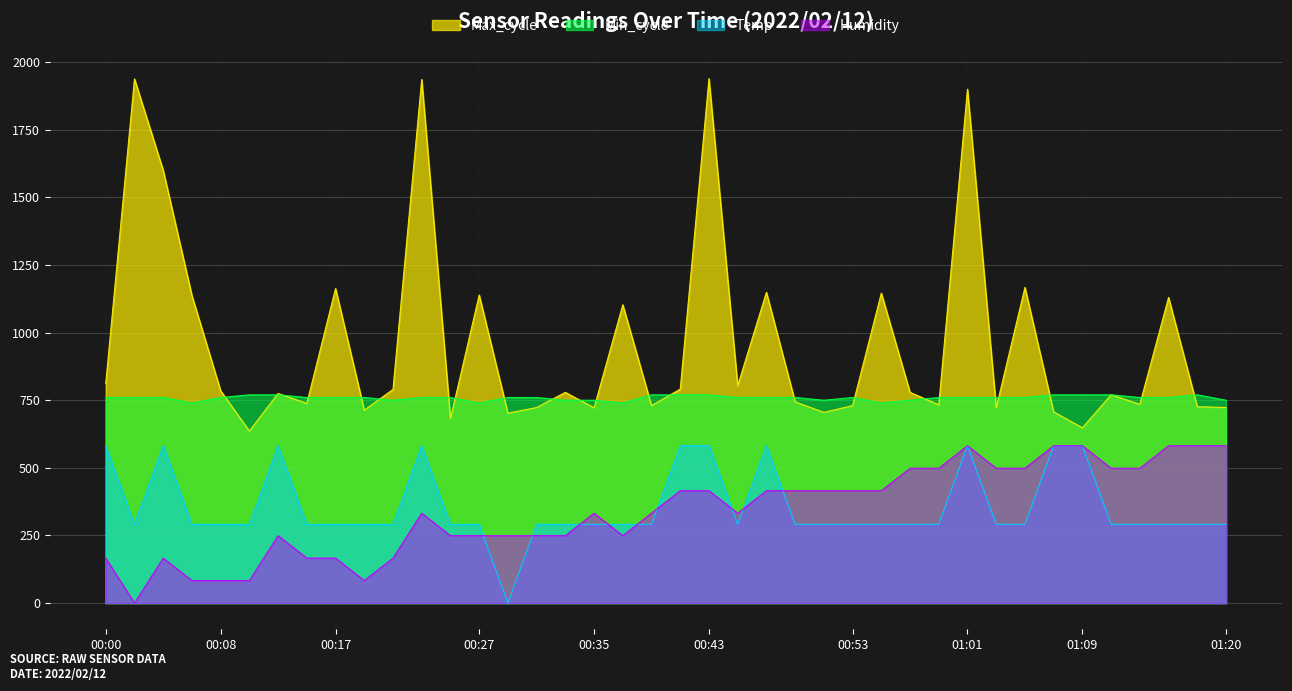

In Temp, how many points are higher than both neighbors (excluding endpoints)?

5